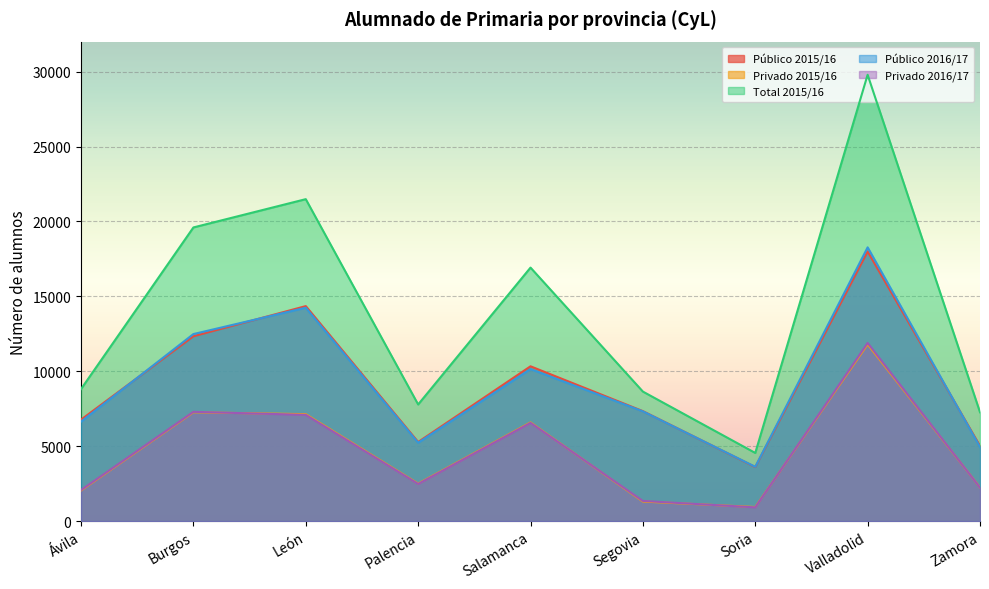

What is the difference between the highest and lowest values at Salamanca?

10363